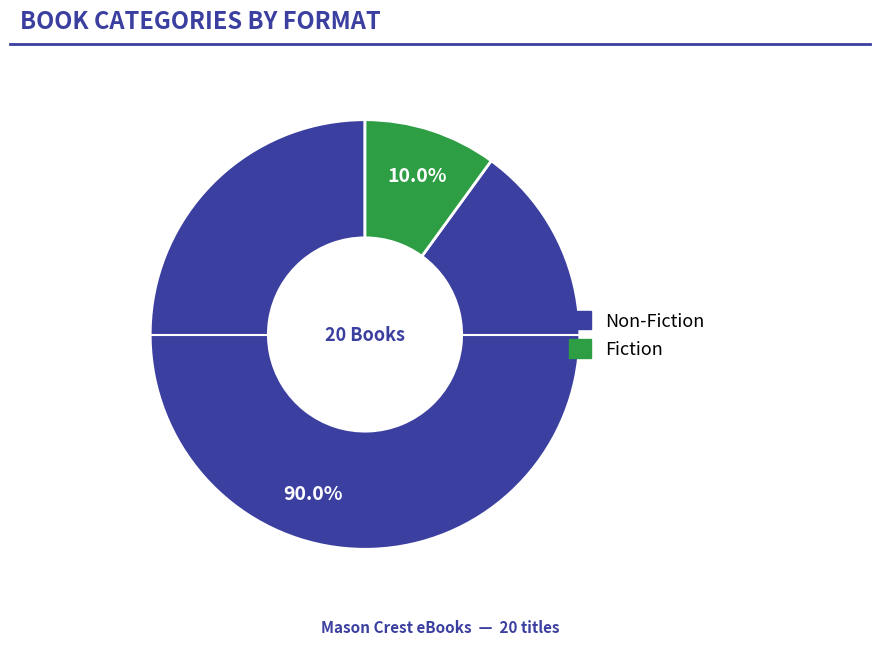

Which category has the smallest portion of the pie?

Fiction